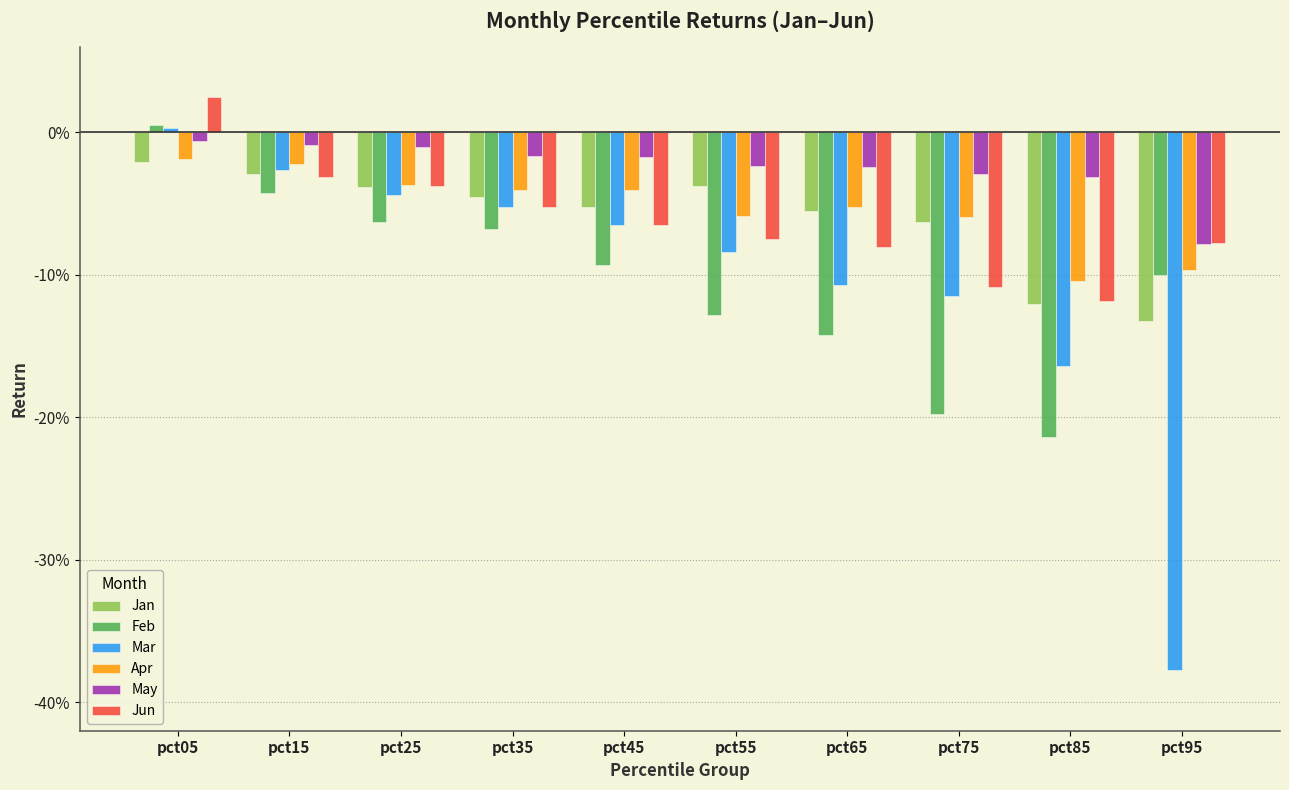

Reading right to left, list all the values displayed in this chart.

Jan: -0.1	-0.1	-0.1	-0.1	-0.0	-0.1	-0.0	-0.0	-0.0	-0.0
Feb: -0.1	-0.2	-0.2	-0.1	-0.1	-0.1	-0.1	-0.1	-0.0	0.0
Mar: -0.4	-0.2	-0.1	-0.1	-0.1	-0.1	-0.1	-0.0	-0.0	0.0
Apr: -0.1	-0.1	-0.1	-0.1	-0.1	-0.0	-0.0	-0.0	-0.0	-0.0
May: -0.1	-0.0	-0.0	-0.0	-0.0	-0.0	-0.0	-0.0	-0.0	-0.0
Jun: -0.1	-0.1	-0.1	-0.1	-0.1	-0.1	-0.1	-0.0	-0.0	0.0